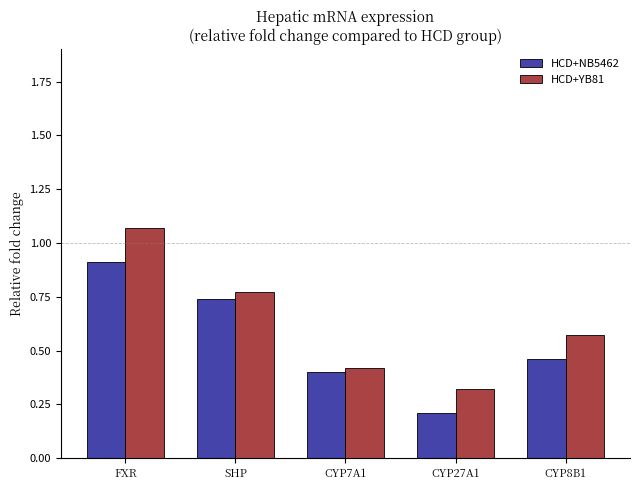

Rank the series by their maximum value, from lowest to highest.

HCD+NB5462, HCD+YB81